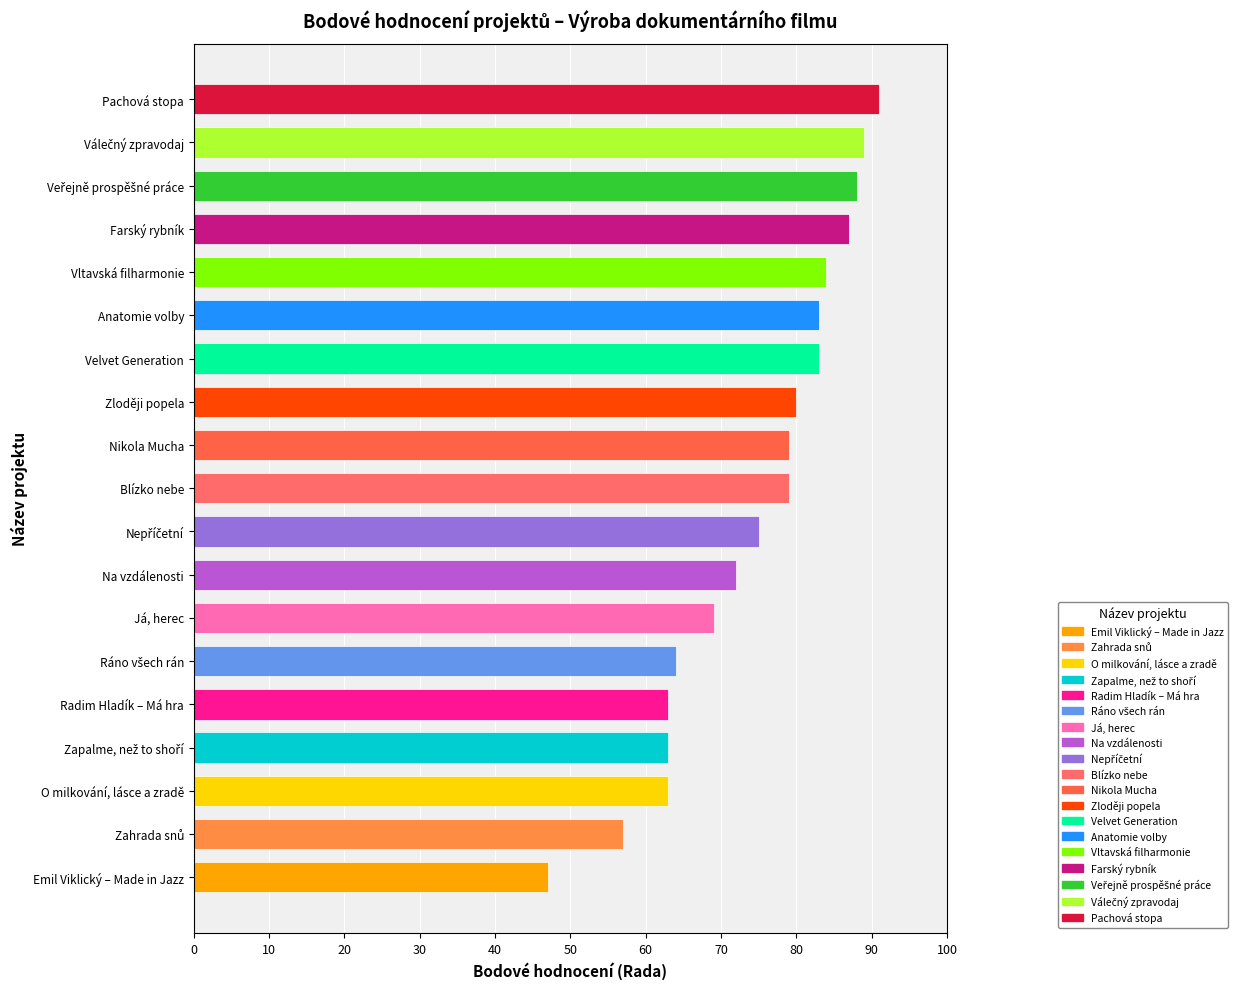

Reading top to bottom, extract all data points from this chart.

91	89	88	87	84	83	83	80	79	79	75	72	69	64	63	63	63	57	47